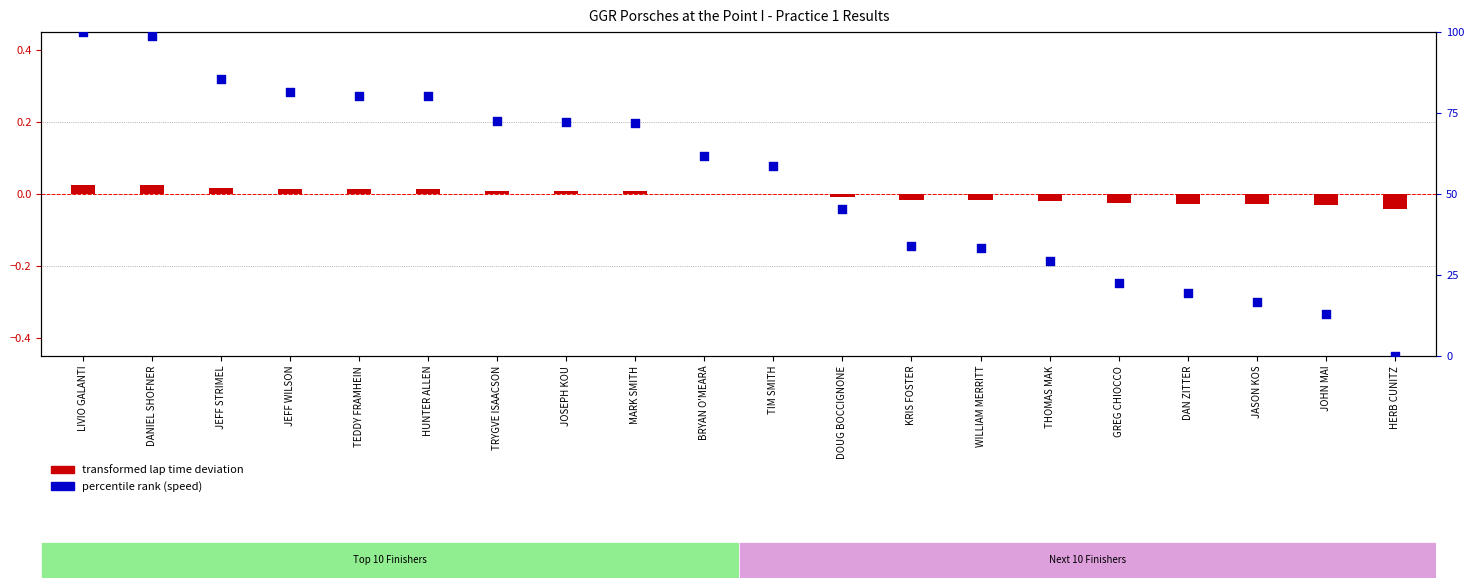

What is the change in value from TEDDY FRAMHEIN to KRIS FOSTER?

-46.4